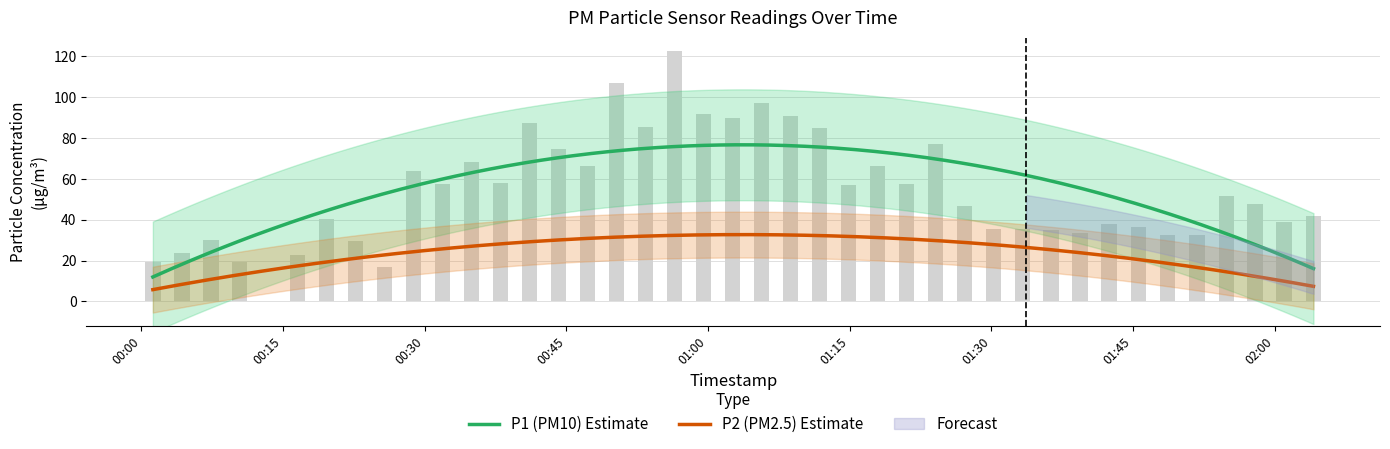

What is the sum of all values?

2209.2